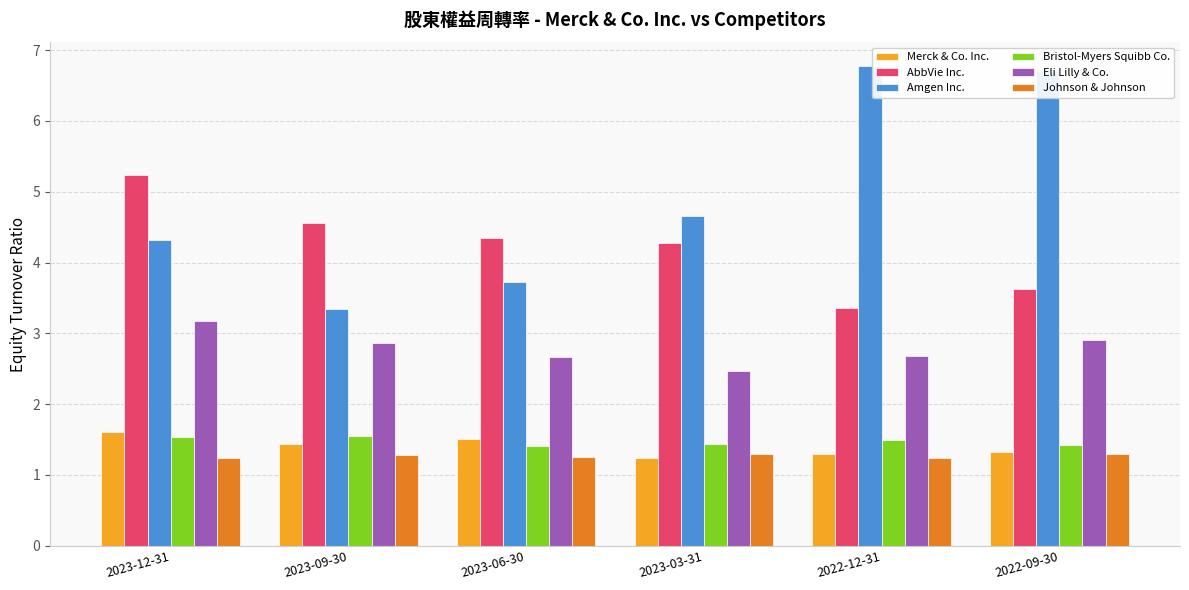

Is the value of AbbVie Inc. at 2022-09-30 greater than the value of Bristol-Myers Squibb Co. at 2023-03-31?

Yes